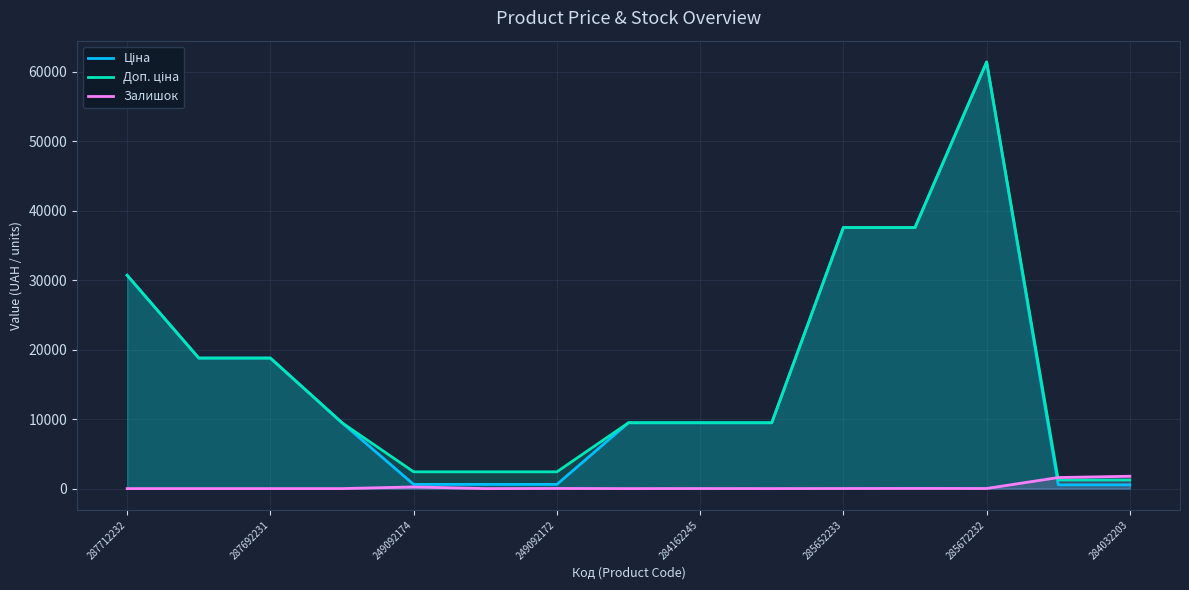

Which category has the lowest value in the Залишок series?

287712232